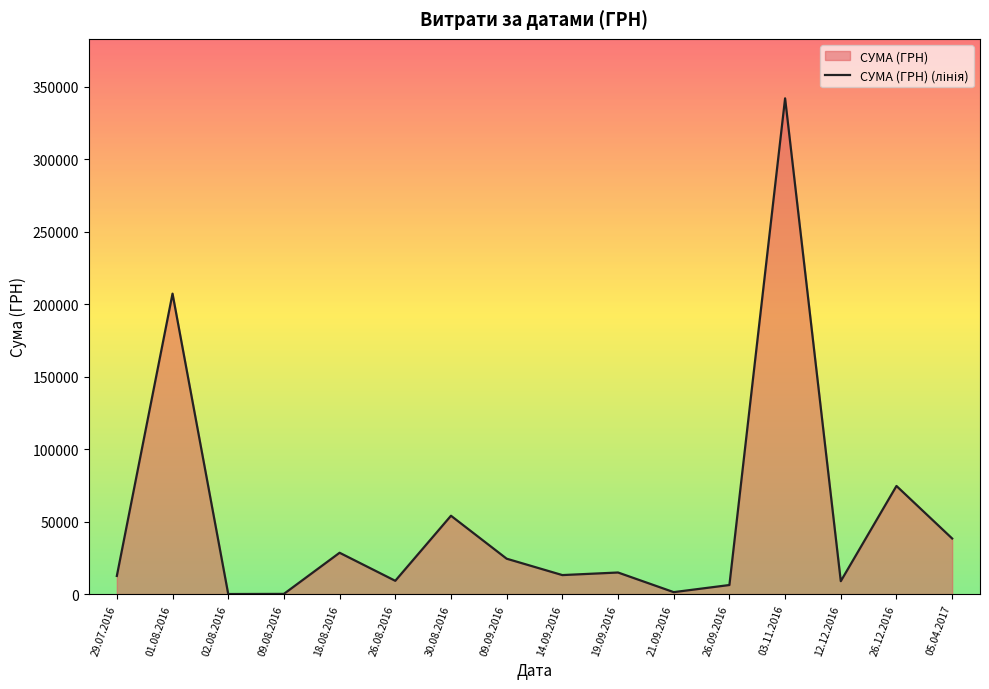

What is the minimum value shown in the chart?

40.5